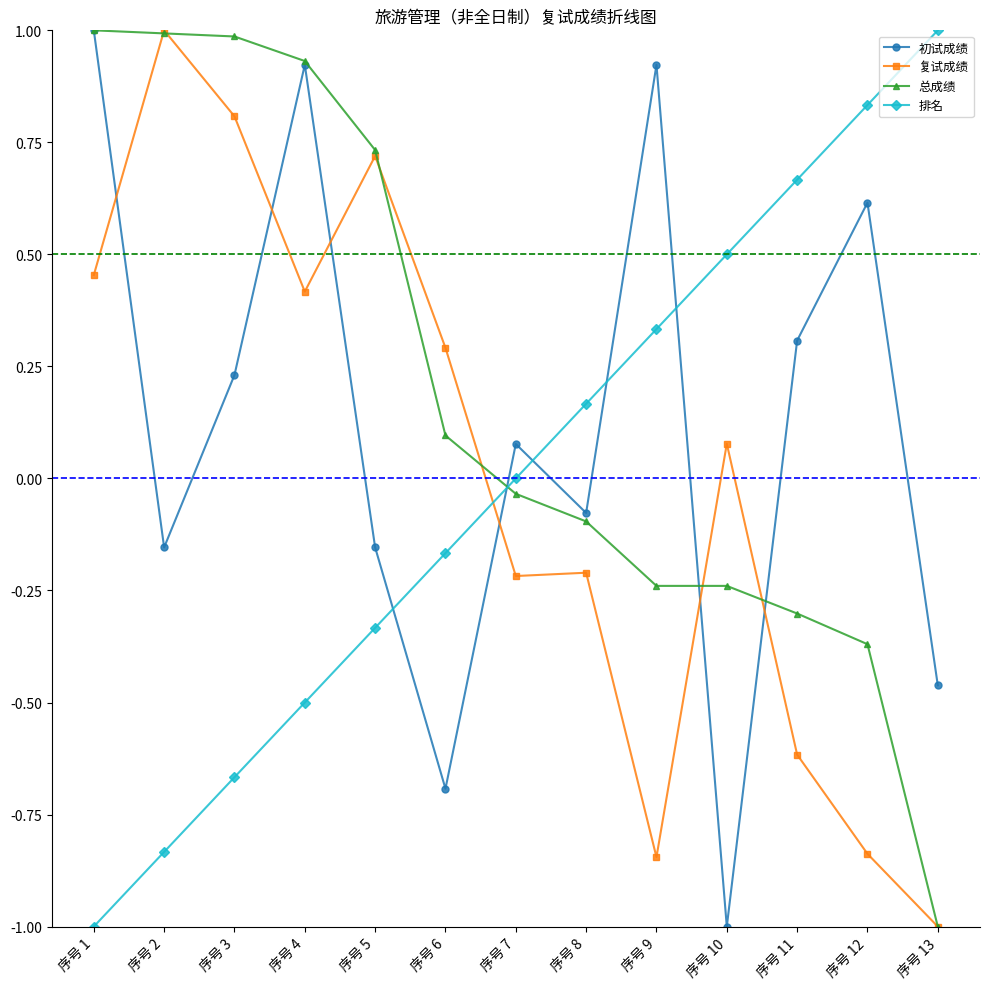

Is the value of 排名 at 序号 13 greater than the value of 总成绩 at 序号 9?

Yes